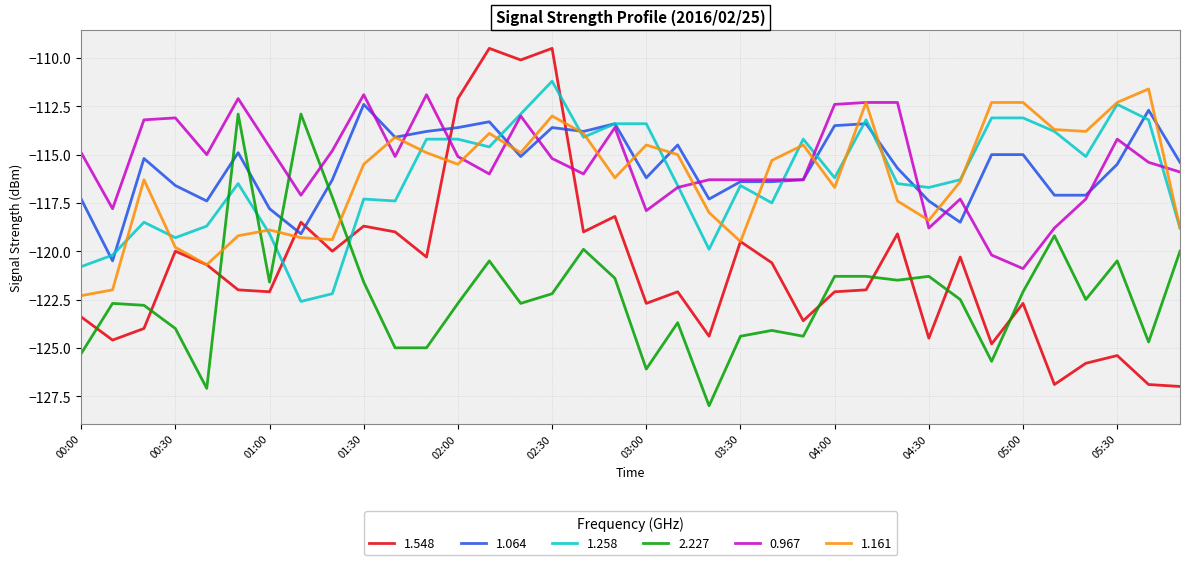

What is the sum of all 0.967 values?

-4156.0